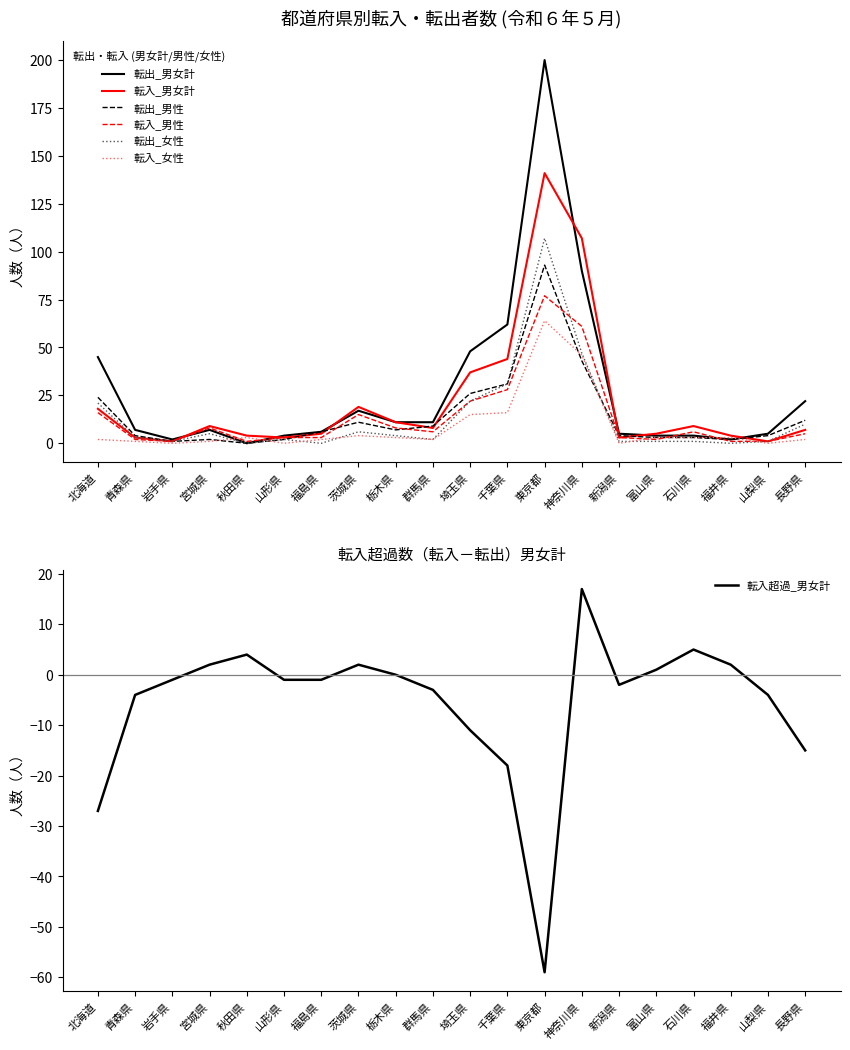

What is the difference between the maximum and minimum values in the 転入_女性 series?

64